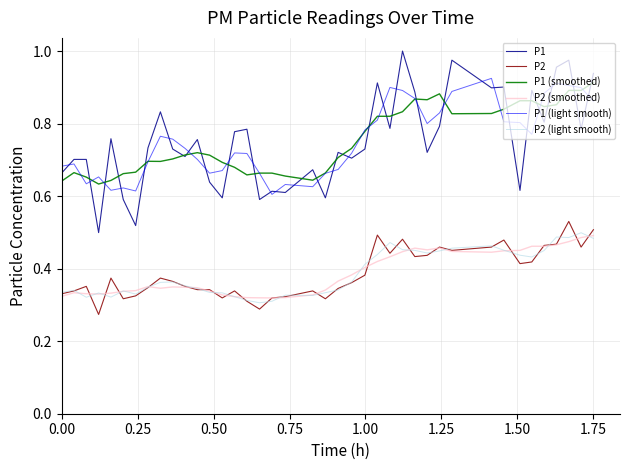

True or false: P1 (smoothed) and P2 intersect in this chart.

False